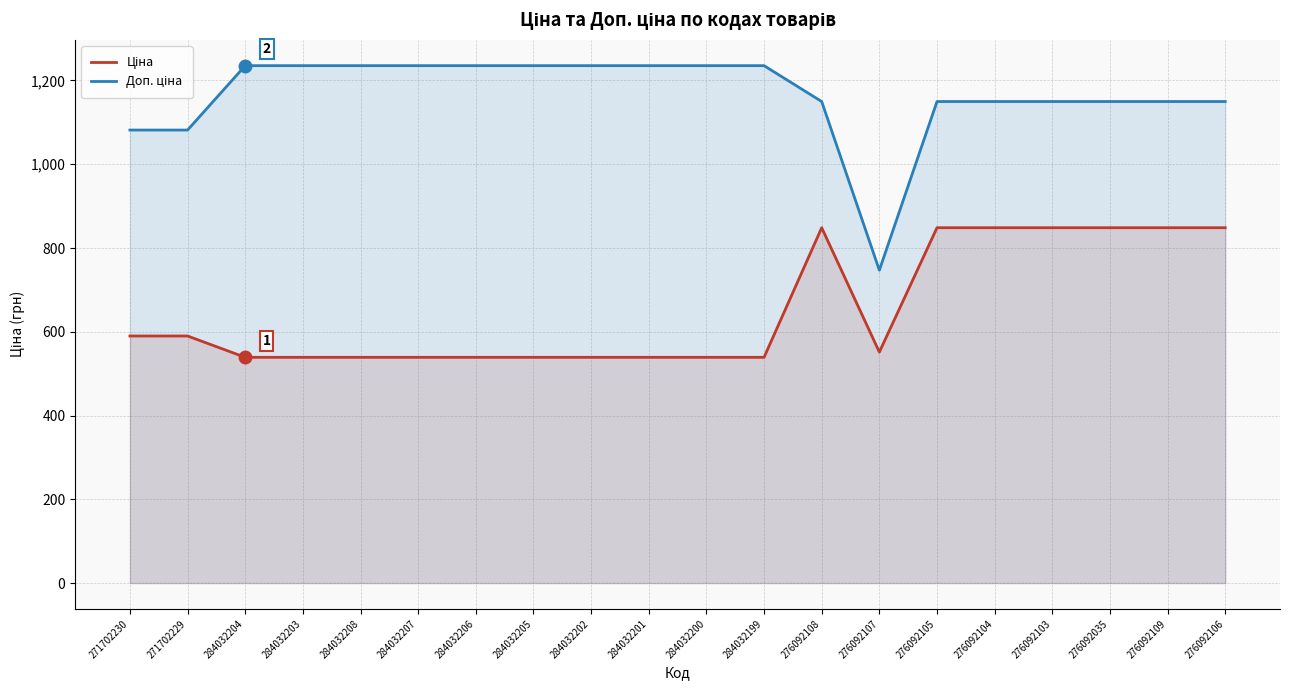

Where does the Ціна series first go above 551?

271702230